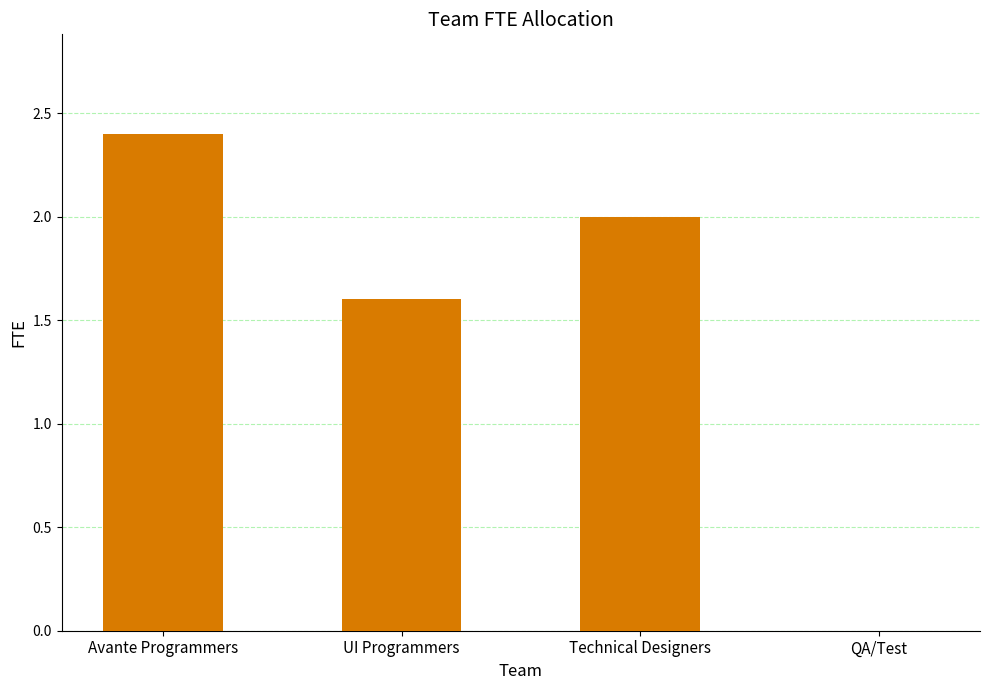

What is the sum of all values?

6.0